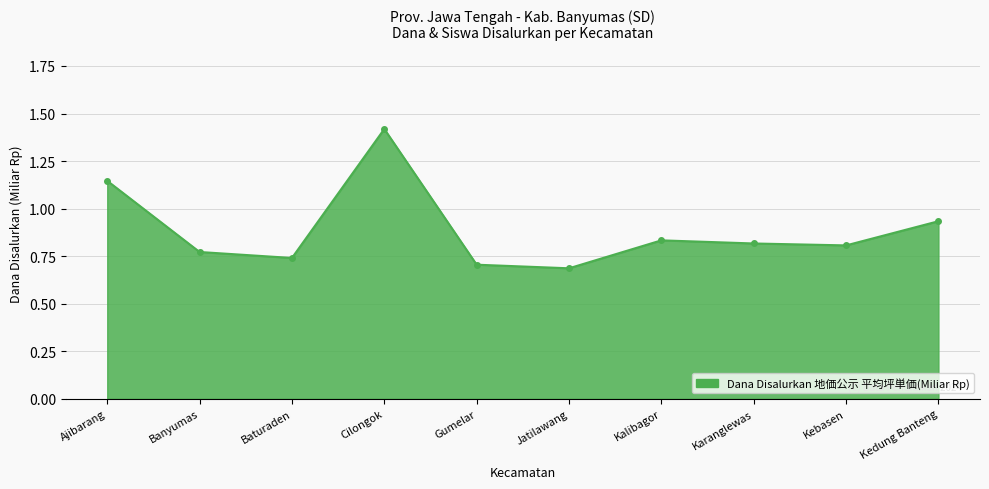

Which category has the highest value across all series?

Cilongok